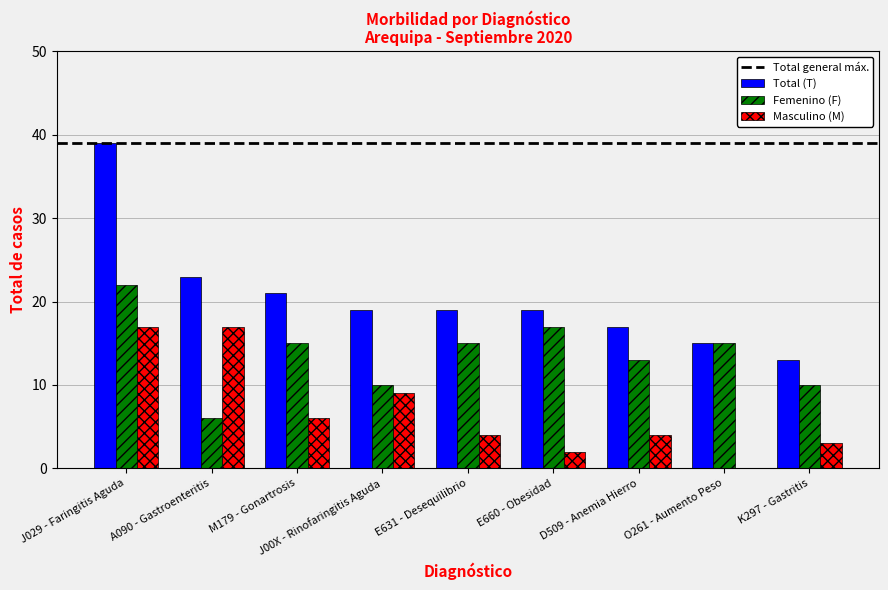

Which series has the widest spread of values?

Total (T)